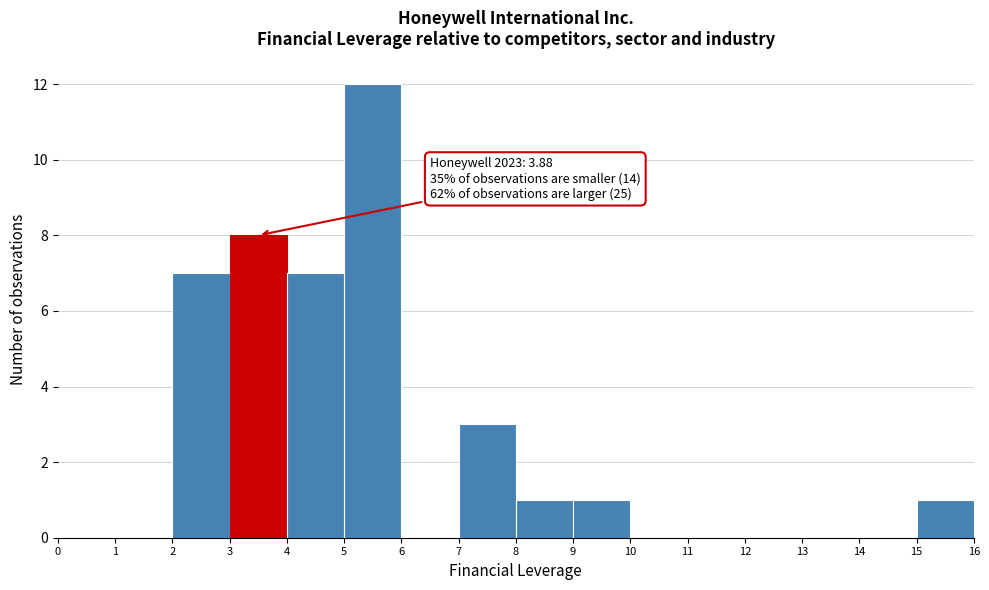

Which range on the x-axis has the tallest bar?

5 to 6